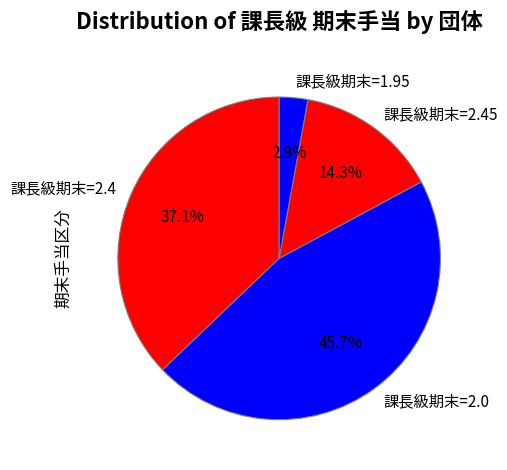

Do 課長級期末=2.45 and 課長級期末=1.95 together represent more than half of the pie?

No